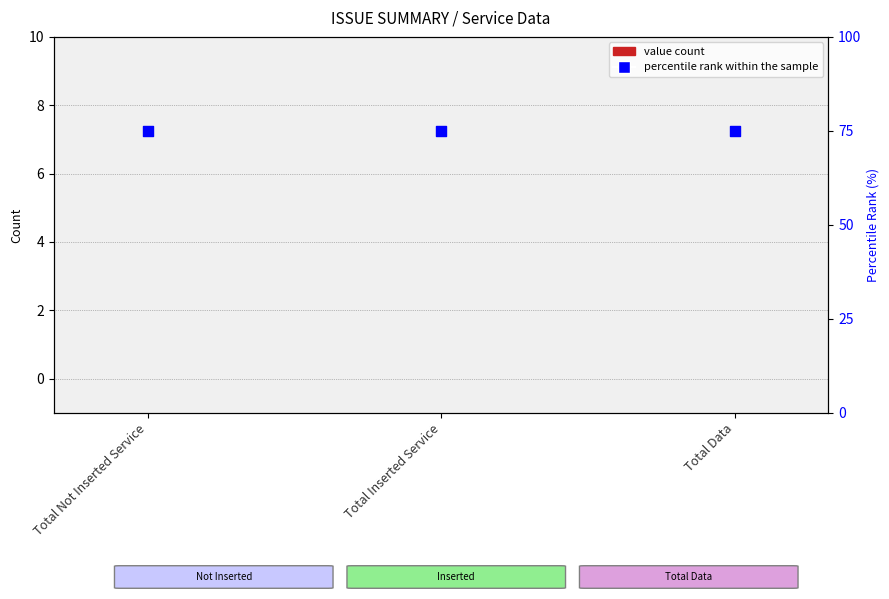

Which series contains the lowest Y value?

value count